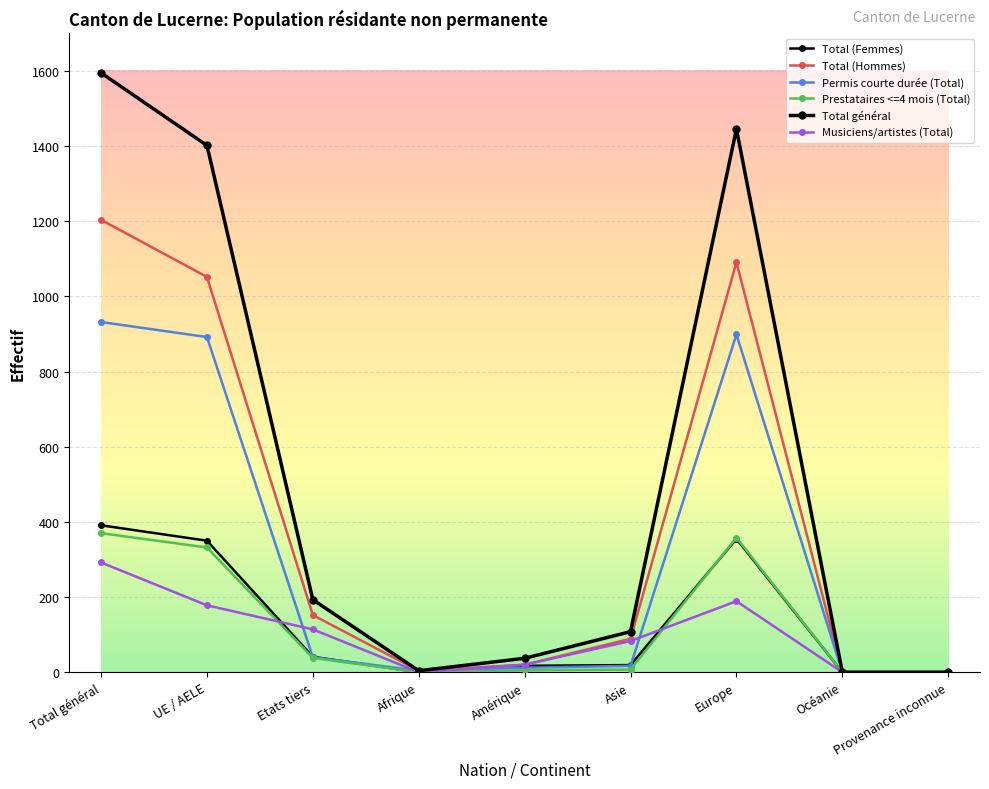

At how many categories does at least one series exceed 1441?

2